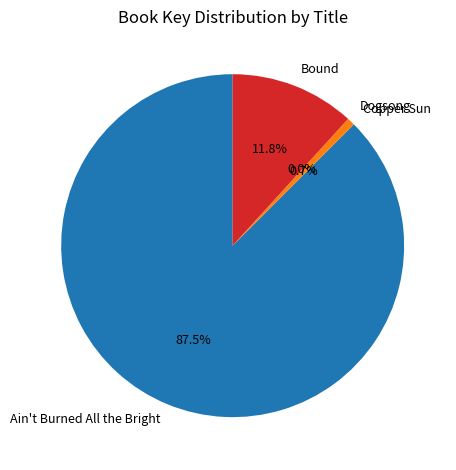

What portion of the pie excludes Ain't Burned All the Bright?

12.5%